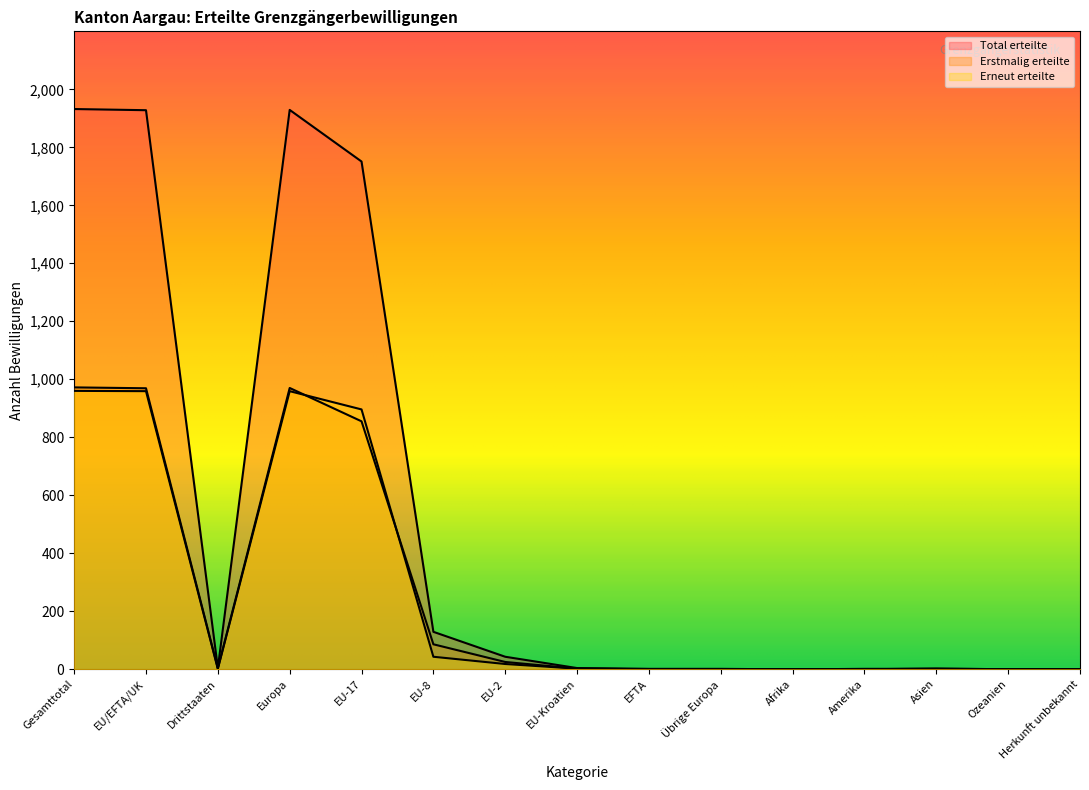

The value of Erstmalig erteilte at Drittstaaten is 3. True or false?

True